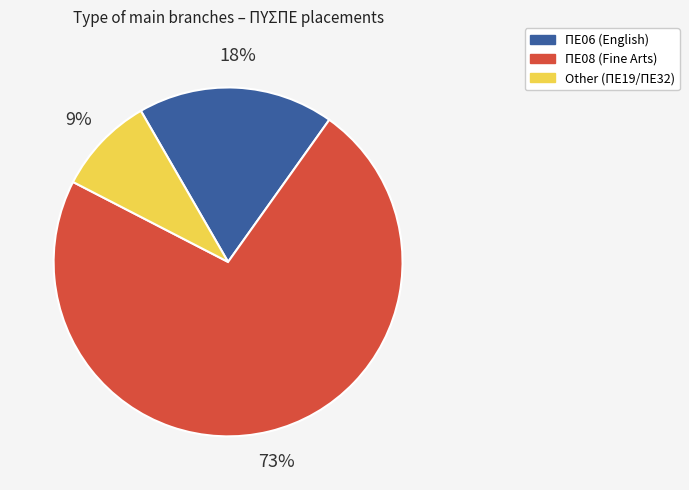

What percentage is the ΠΕ06 (English) slice, to the nearest percent?

18%